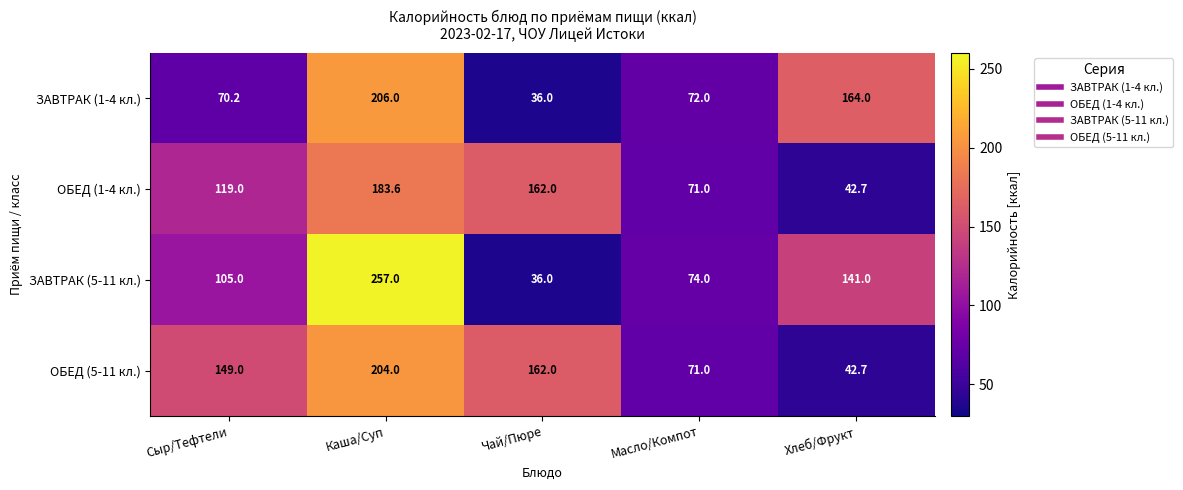

Where is ОБЕД (5-11 кл.) nearest to the value 123?

Сыр/Тефтели